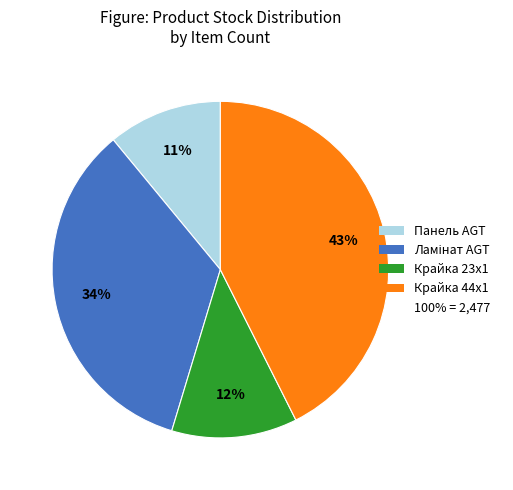

To the nearest percent, what is the average slice percentage?

25%